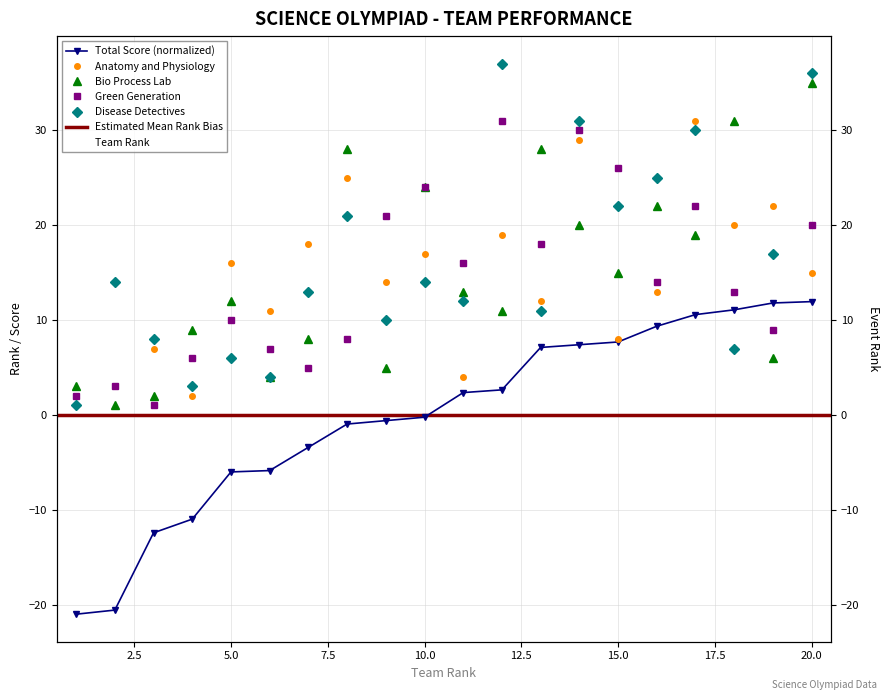

Reading left to right, list all the values displayed in this chart.

rank: 1=1.0	2=2.0	3=3.0	4=4.0	5=5.0	6=6.0	7=7.0	8=8.0	9=9.0	10=10.0	11=11.0	12=12.0	13=13.0	14=14.0	15=15.0	16=16.0	17=17.0	18=18.0	19=19.0	20=20.0
total: 1=-21.0	2=-20.5	3=-12.4	4=-11.0	5=-6.0	6=-5.9	7=-3.4	8=-1.0	9=-0.6	10=-0.2	11=2.4	12=2.6	13=7.1	14=7.4	15=7.7	16=9.3	17=10.6	18=11.1	19=11.8	20=11.9
Anatomy and Physiology: 1=1.0	2=3.0	3=7.0	4=2.0	5=16.0	6=11.0	7=18.0	8=25.0	9=14.0	10=17.0	11=4.0	12=19.0	13=12.0	14=29.0	15=8.0	16=13.0	17=31.0	18=20.0	19=22.0	20=15.0
Bio Process Lab: 1=3.0	2=1.0	3=2.0	4=9.0	5=12.0	6=4.0	7=8.0	8=28.0	9=5.0	10=24.0	11=13.0	12=11.0	13=28.0	14=20.0	15=15.0	16=22.0	17=19.0	18=31.0	19=6.0	20=35.0
Green Generation: 1=2.0	2=3.0	3=1.0	4=6.0	5=10.0	6=7.0	7=5.0	8=8.0	9=21.0	10=24.0	11=16.0	12=31.0	13=18.0	14=30.0	15=26.0	16=14.0	17=22.0	18=13.0	19=9.0	20=20.0
Disease Detectives: 1=1.0	2=14.0	3=8.0	4=3.0	5=6.0	6=4.0	7=13.0	8=21.0	9=10.0	10=14.0	11=12.0	12=37.0	13=11.0	14=31.0	15=22.0	16=25.0	17=30.0	18=7.0	19=17.0	20=36.0